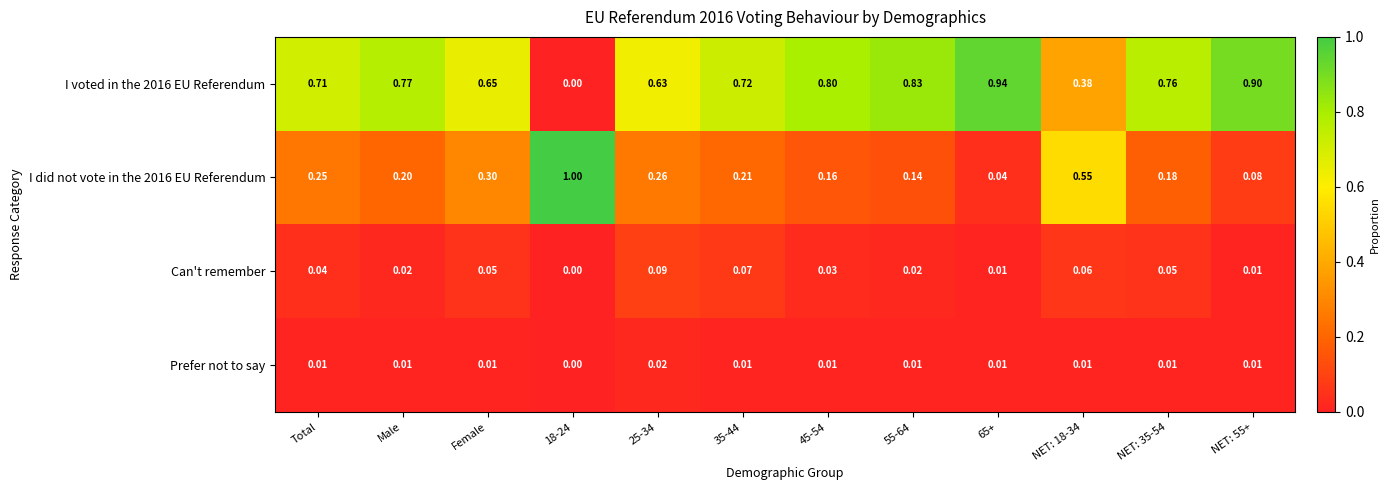

Is the value of I voted in the 2016 EU Referendum at Male greater than the value of Can't remember at NET: 35-54?

Yes